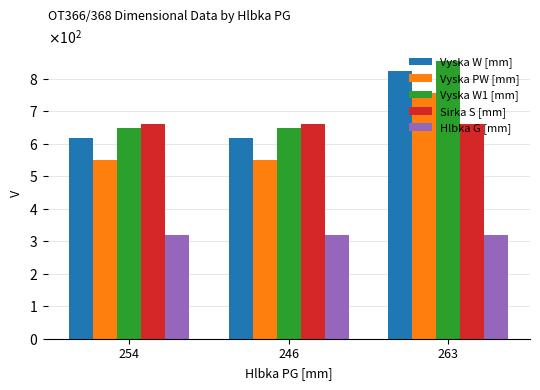

Rank the series by their maximum value, from highest to lowest.

Vyska W1 [mm], Vyska W [mm], Vyska PW [mm], Sirka S [mm], Hlbka G [mm]